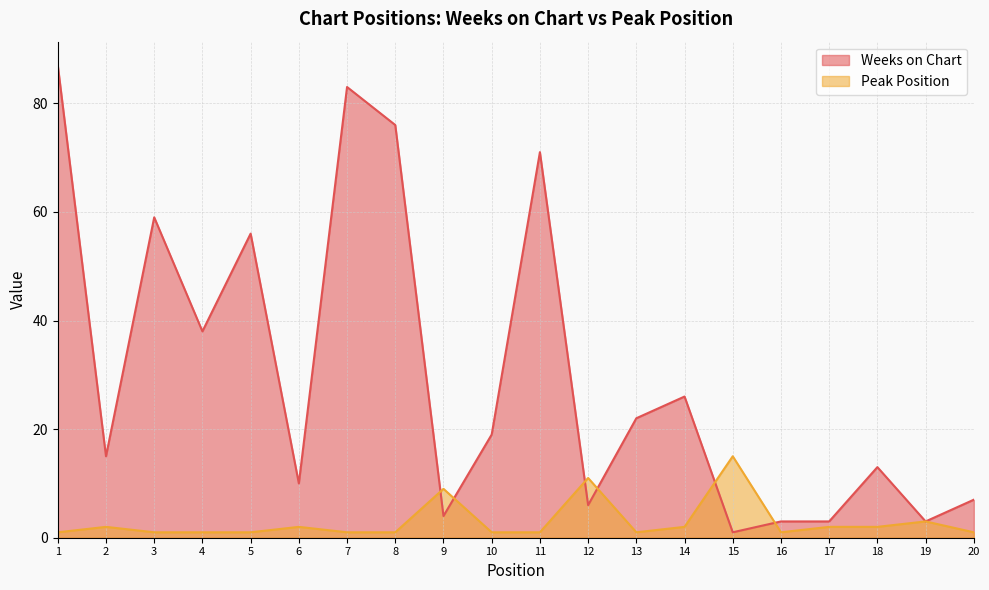

Which series has the widest spread of values?

Weeks on Chart